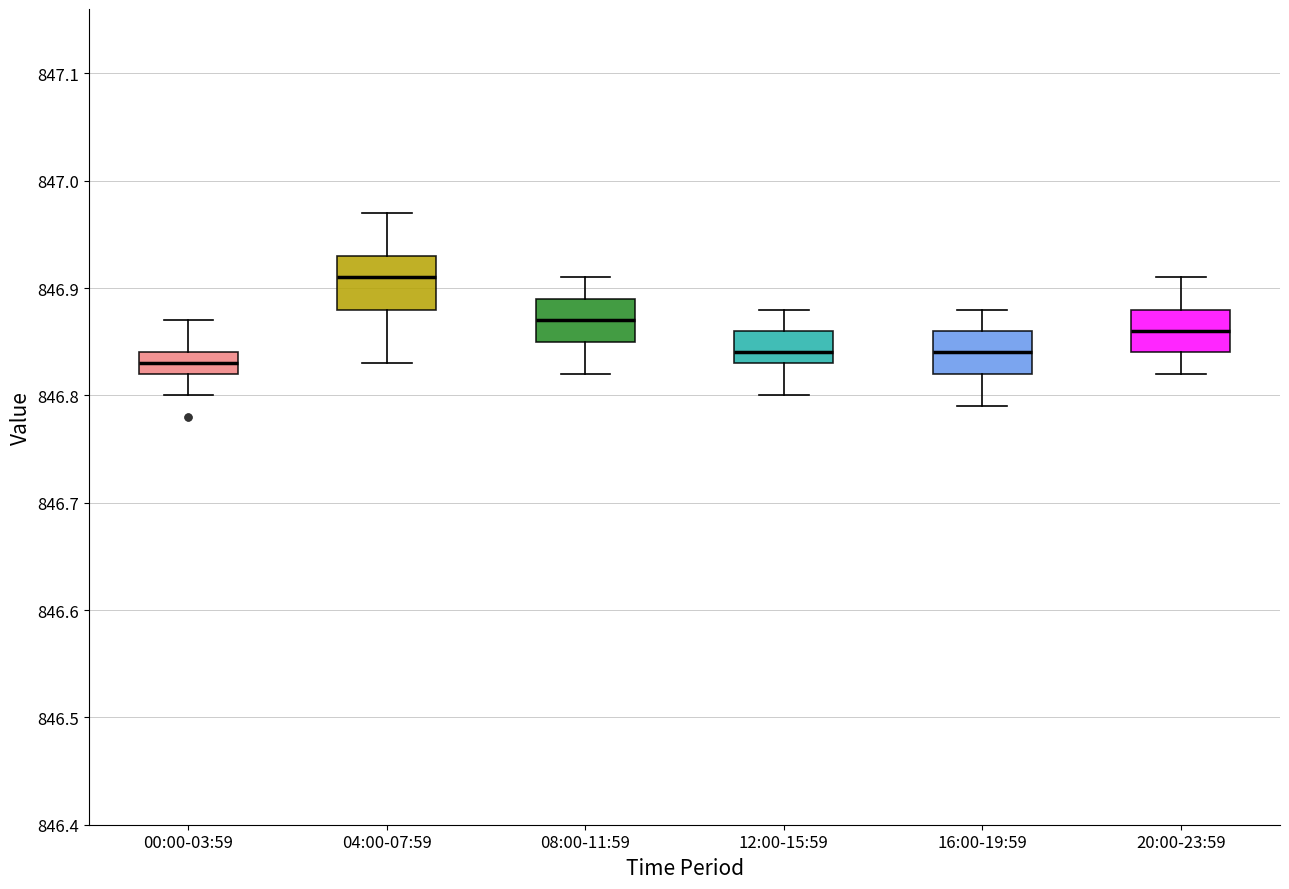

Reading left to right, transcribe this box plot: for each box, give where its median line is, the range the box spans, and where its two whiskers end, as read against the y-axis. The values are not printed on the chart, so give them approximately, as read against the axis.

00:00-03:59: median 846.83, box 846.82 to 846.84, whiskers 846.80 to 846.87
04:00-07:59: median 846.91, box 846.88 to 846.93, whiskers 846.83 to 846.97
08:00-11:59: median 846.87, box 846.85 to 846.89, whiskers 846.82 to 846.91
12:00-15:59: median 846.84, box 846.83 to 846.86, whiskers 846.80 to 846.88
16:00-19:59: median 846.84, box 846.82 to 846.86, whiskers 846.79 to 846.88
20:00-23:59: median 846.86, box 846.84 to 846.88, whiskers 846.82 to 846.91